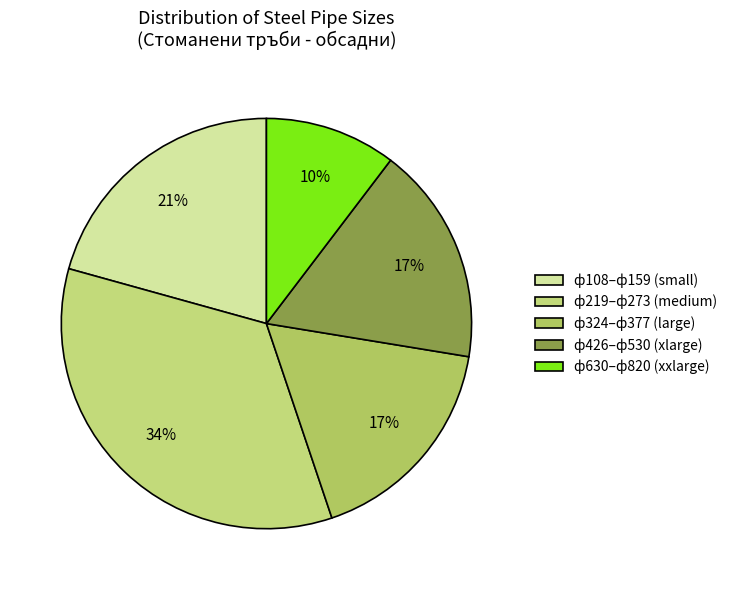

How many segments does this pie chart have?

5